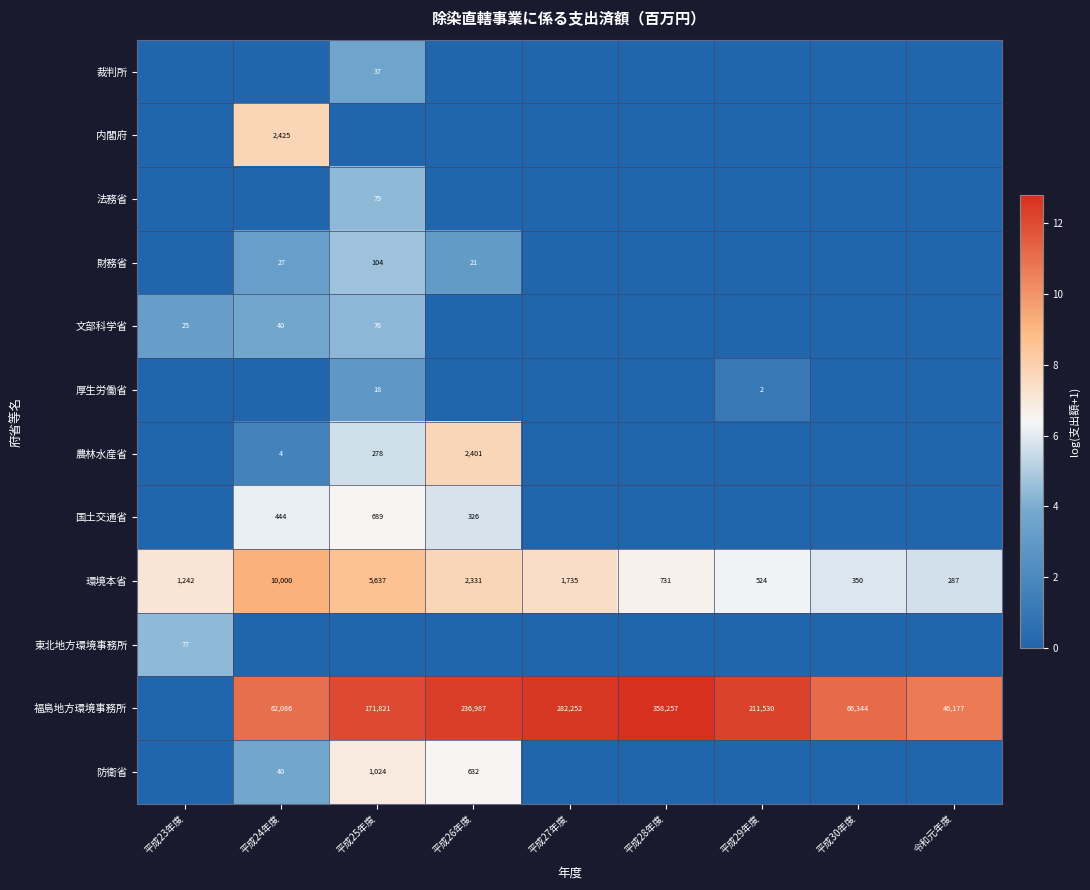

Which series has the largest range (max minus min)?

福島地方環境事務所